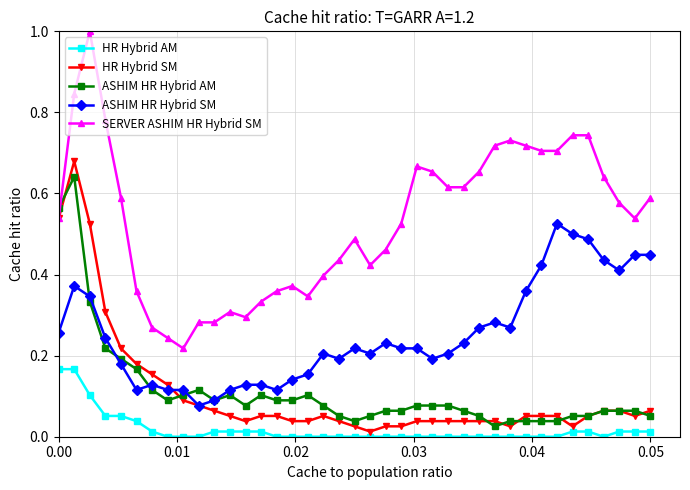

What is the maximum value shown in the chart?

1.0